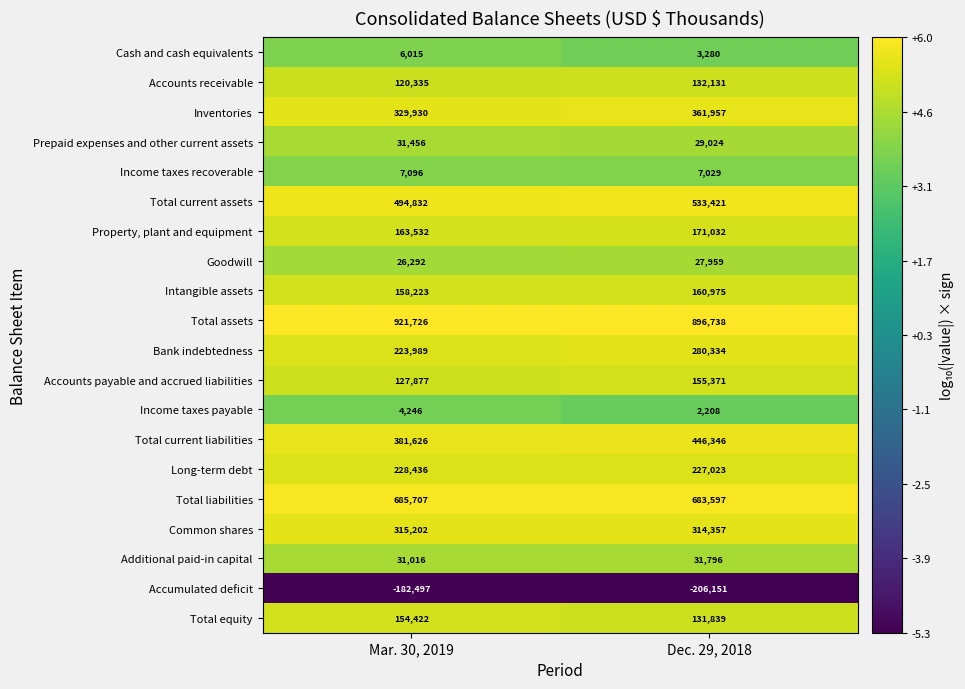

What is the difference between the maximum and minimum values in the Total assets series?

24988